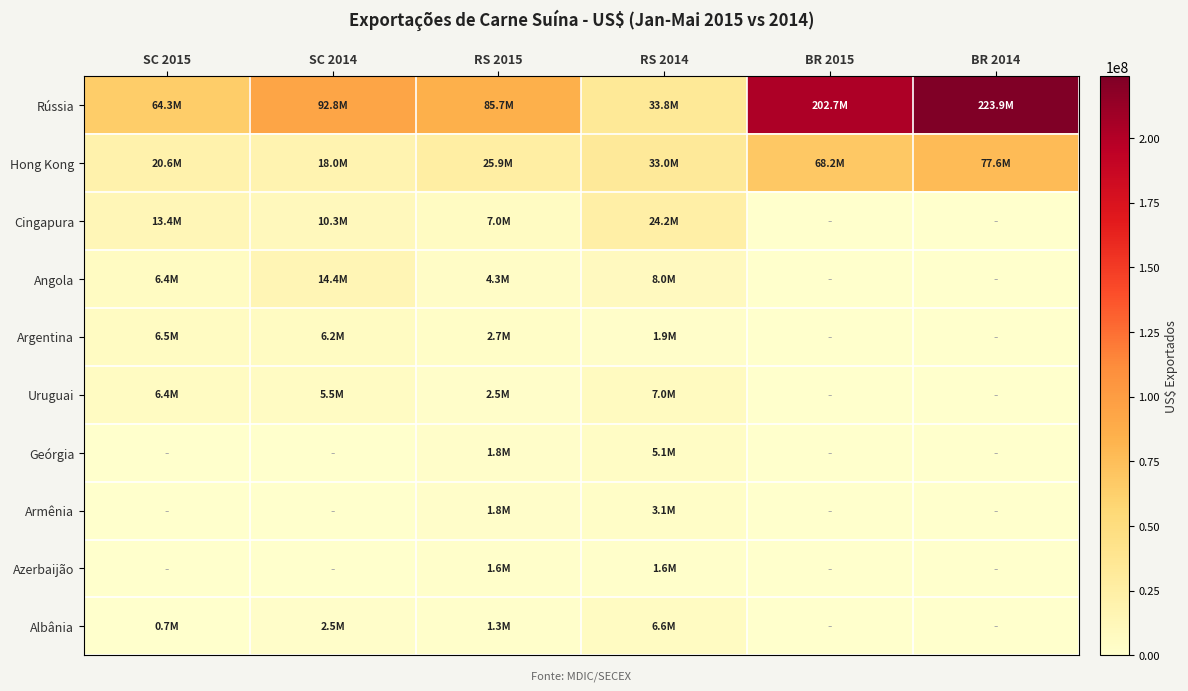

At how many categories does at least one series exceed 119468724?

2